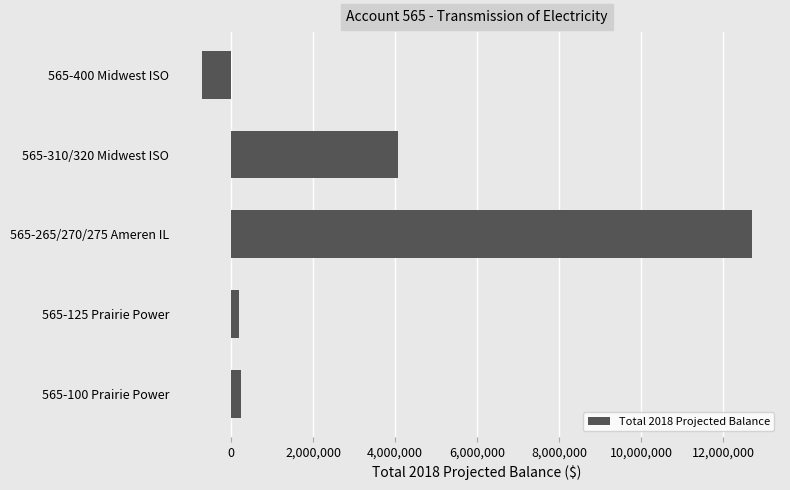

Is it true that the value at 565-400 Midwest ISO is -1257375?

False